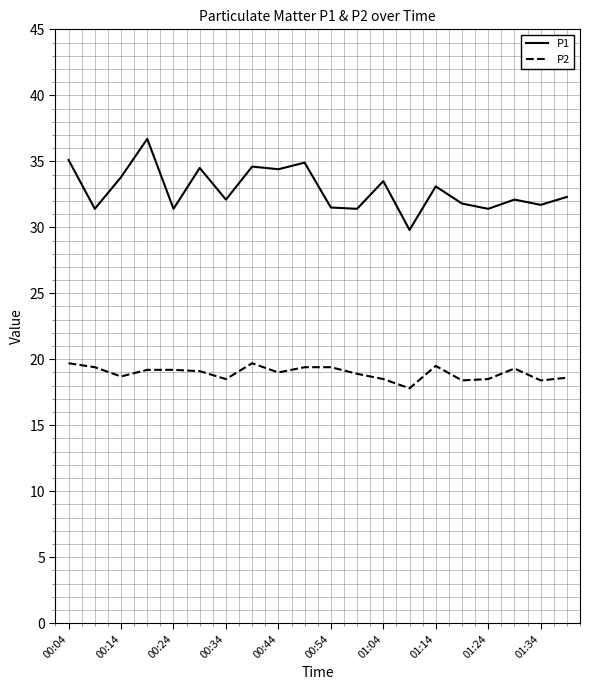

True or false: P2 and P1 cross at least once.

False